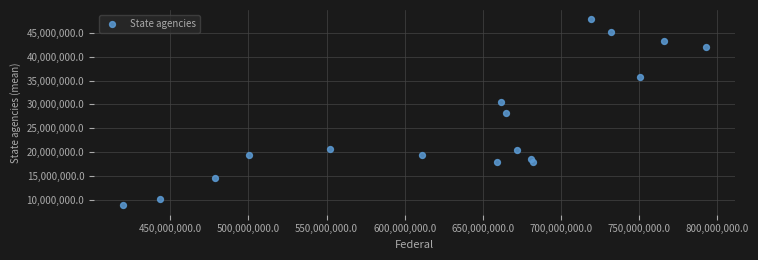

What is the range of X values (max minus min)?

372962954.1